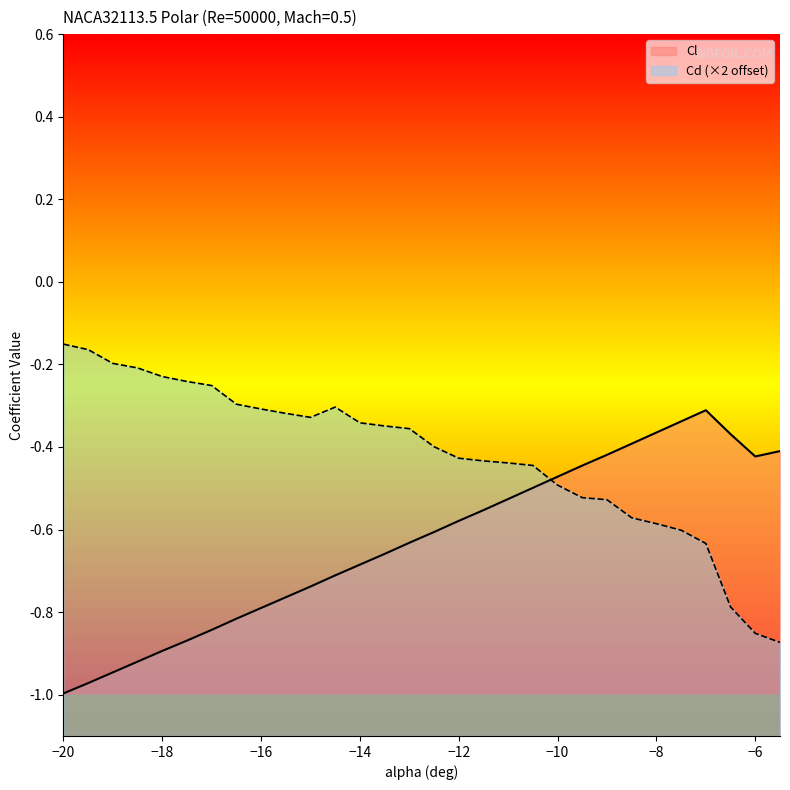

Which series ends up on top after the final intersection of Cl and Cd?

Cl